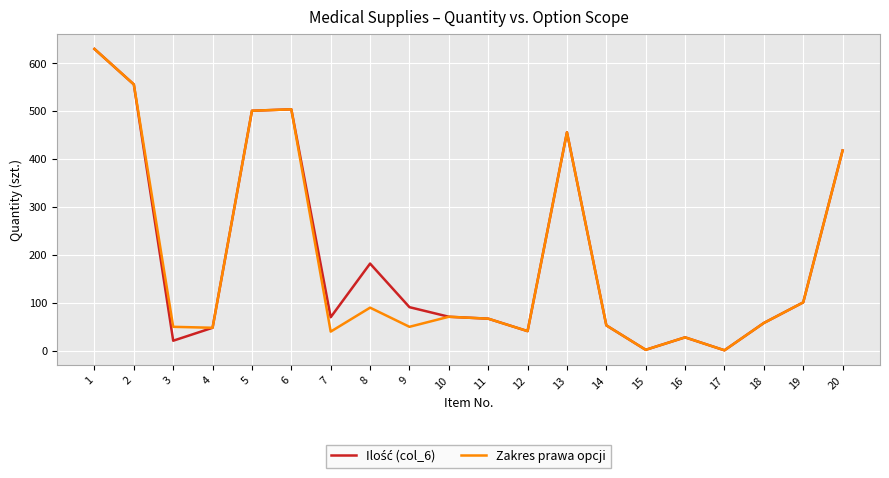

What is the difference between the highest and lowest values at 9?

41